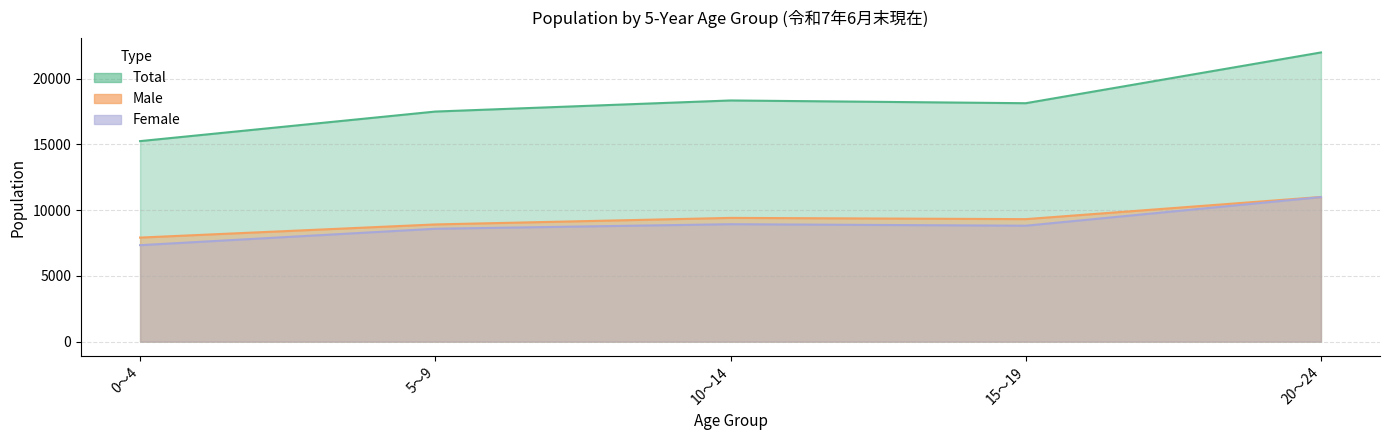

The value of Female at 45～49 is 26053. True or false?

False